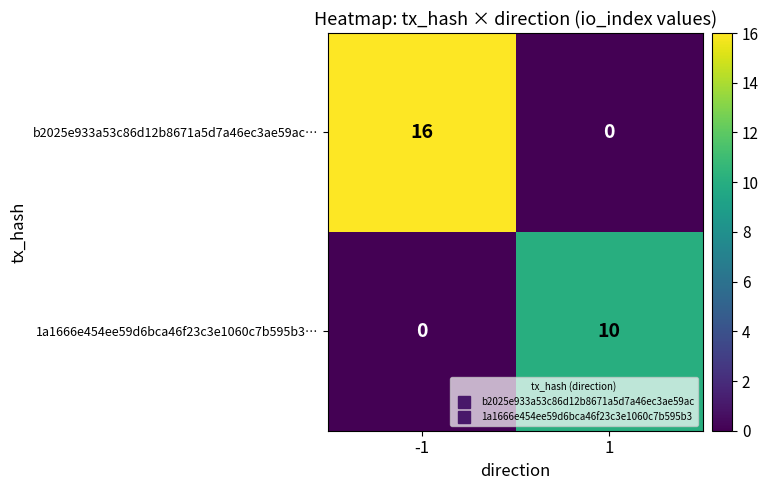

Reading left to right, transcribe all the data shown in this chart.

b2025e933a53c86d12b8671a5d7a46ec3ae59ac…: 16	0
1a1666e454ee59d6bca46f23c3e1060c7b595b3…: 0	10